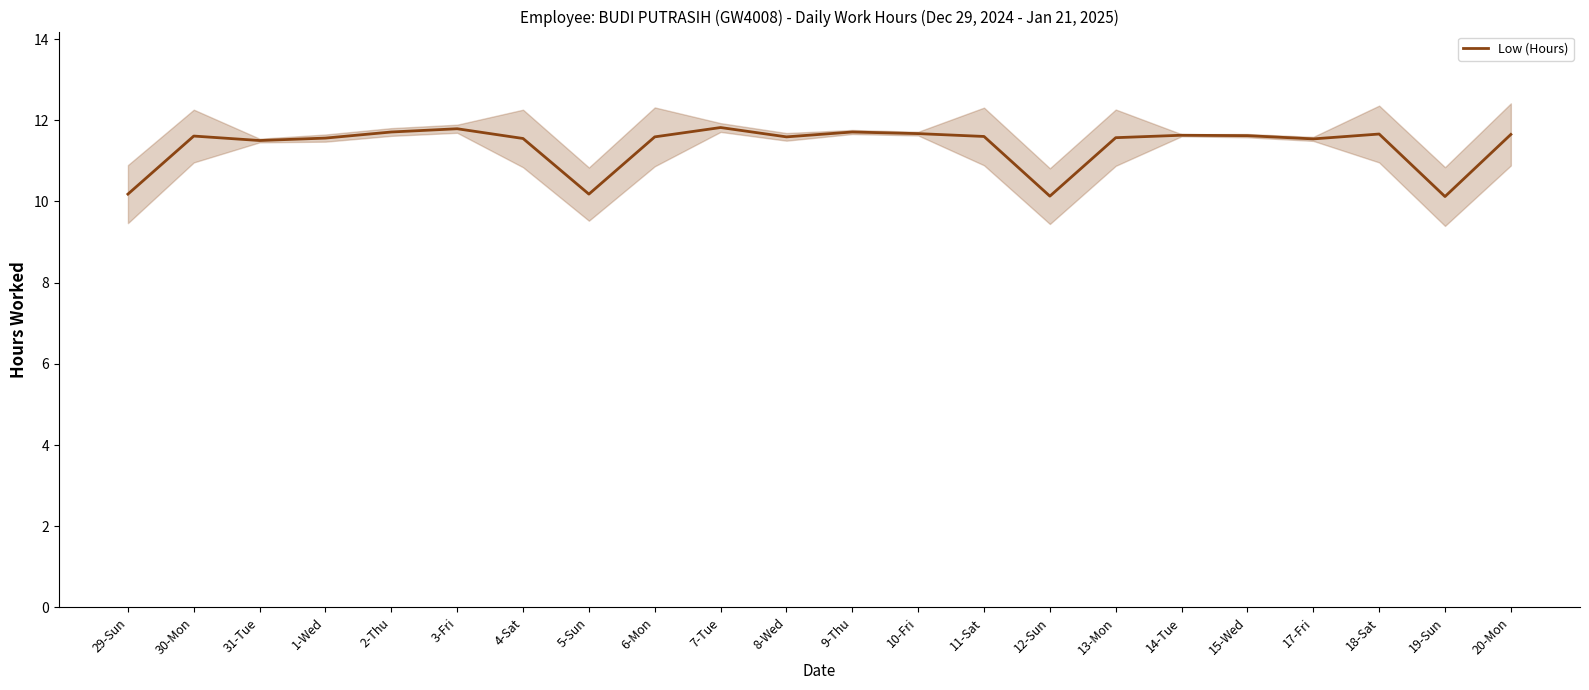

List the labels in order of value, smallest first.

19-Sun, 12-Sun, 29-Sun, 5-Sun, 31-Tue, 17-Fri, 4-Sat, 1-Wed, 13-Mon, 6-Mon, 8-Wed, 11-Sat, 30-Mon, 15-Wed, 14-Tue, 20-Mon, 18-Sat, 10-Fri, 2-Thu, 9-Thu, 3-Fri, 7-Tue